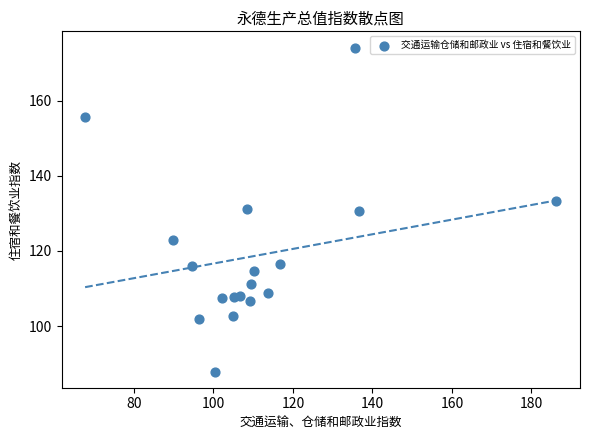

What is the range of X values (max minus min)?

118.6